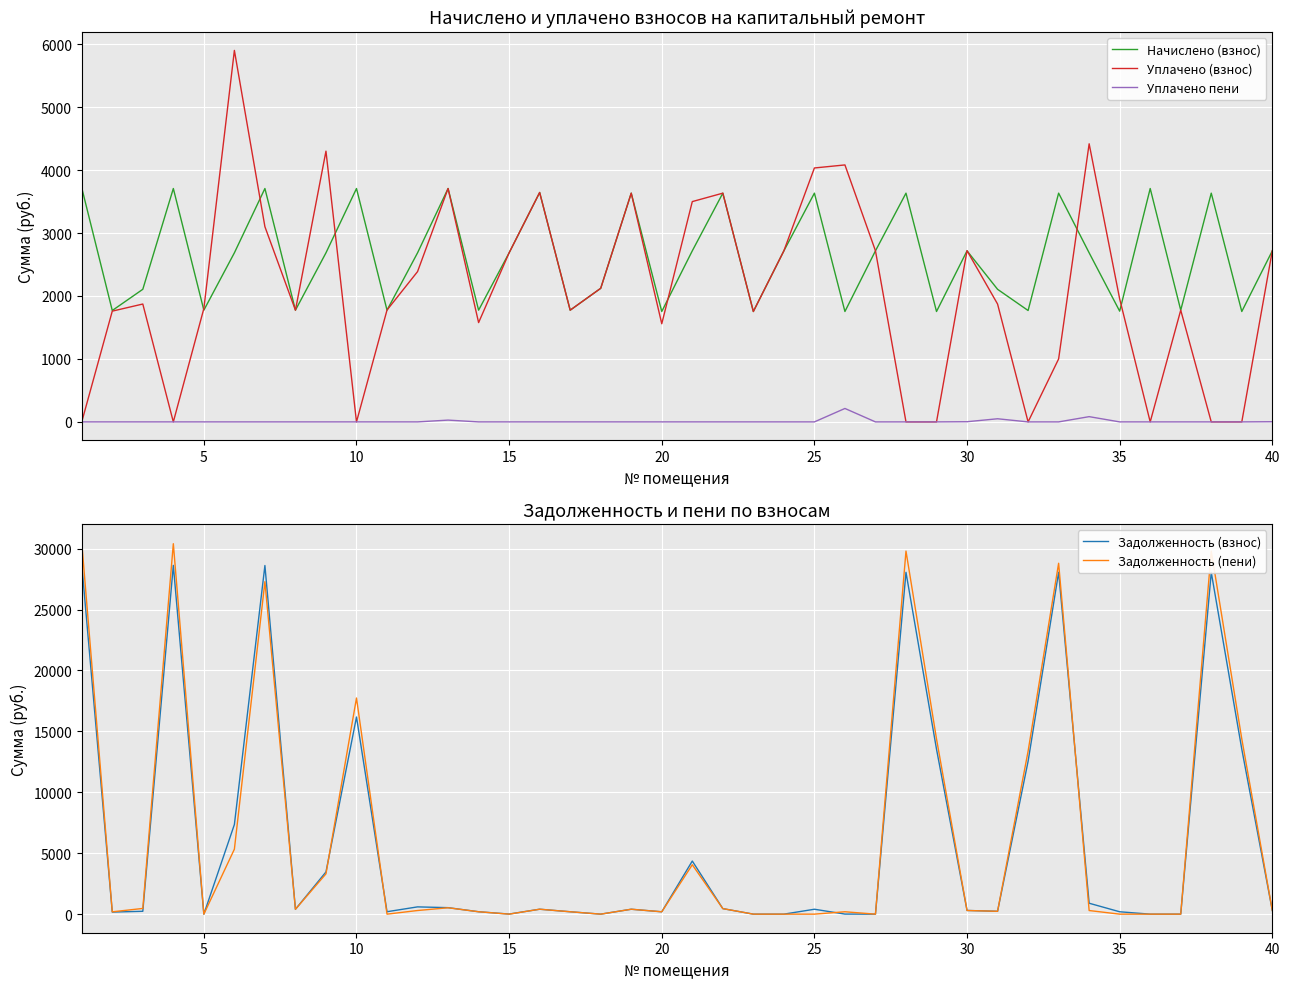

How many positive values does the Уплачено пени series have?

7